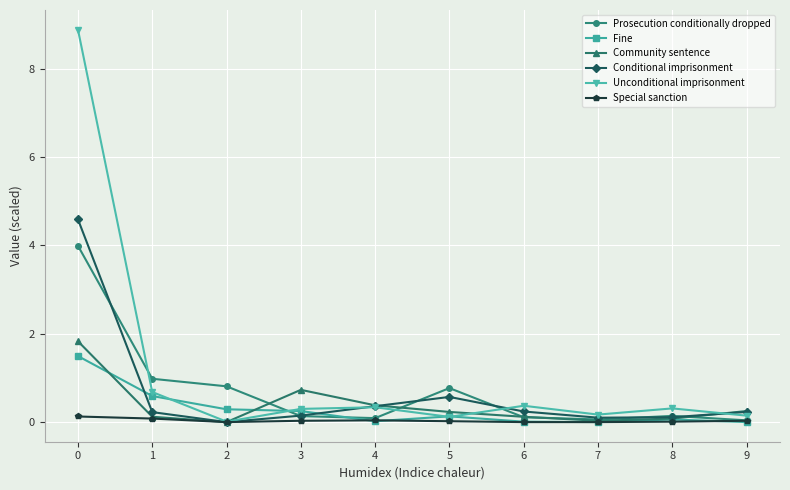

True or false: Fine has more than 0 points higher than both neighbors.

True